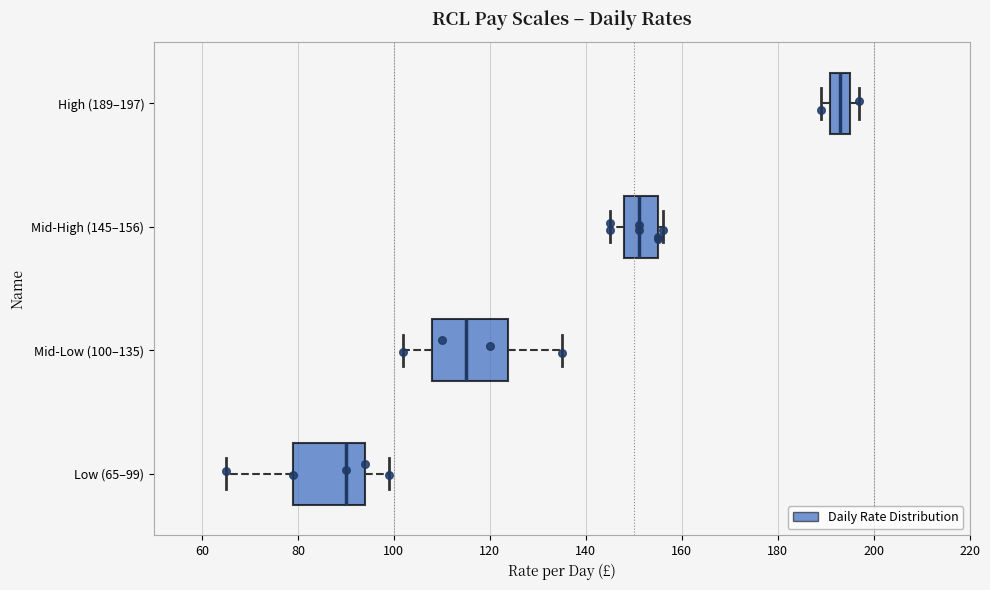

Reading bottom to top, read every box against the x-axis: the position of its median line, the range the box covers, and the ends of its whiskers. The values are not printed on the chart, so give them approximately, as read against the axis.

Low (65–99): median 90, box 80 to 94, whiskers 66 to 100
Mid-Low (100–135): median 116, box 108 to 124, whiskers 102 to 136
Mid-High (145–156): median 152, box 148 to 156, whiskers 146 to 156 (just right of the box's right edge)
High (189–197): median 194, box 192 to 196, whiskers 190 to 198